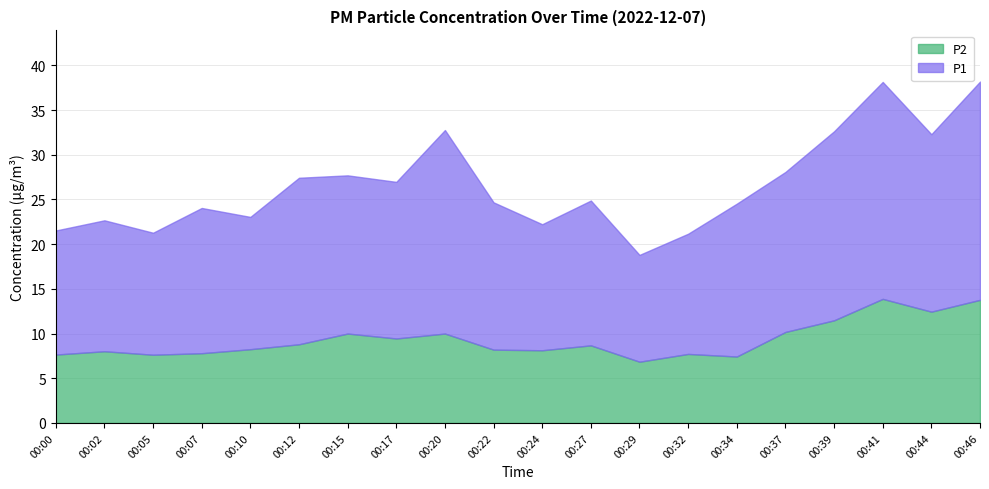

What is the difference between the maximum and second lowest values in the P2 series?

6.5